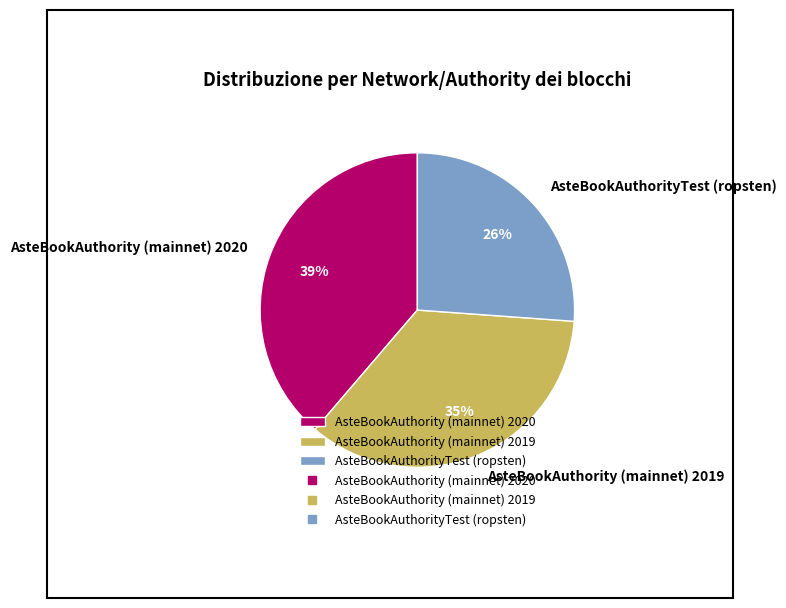

The AsteBookAuthority (mainnet) 2020 slice represents 39% of the pie. True or false?

True